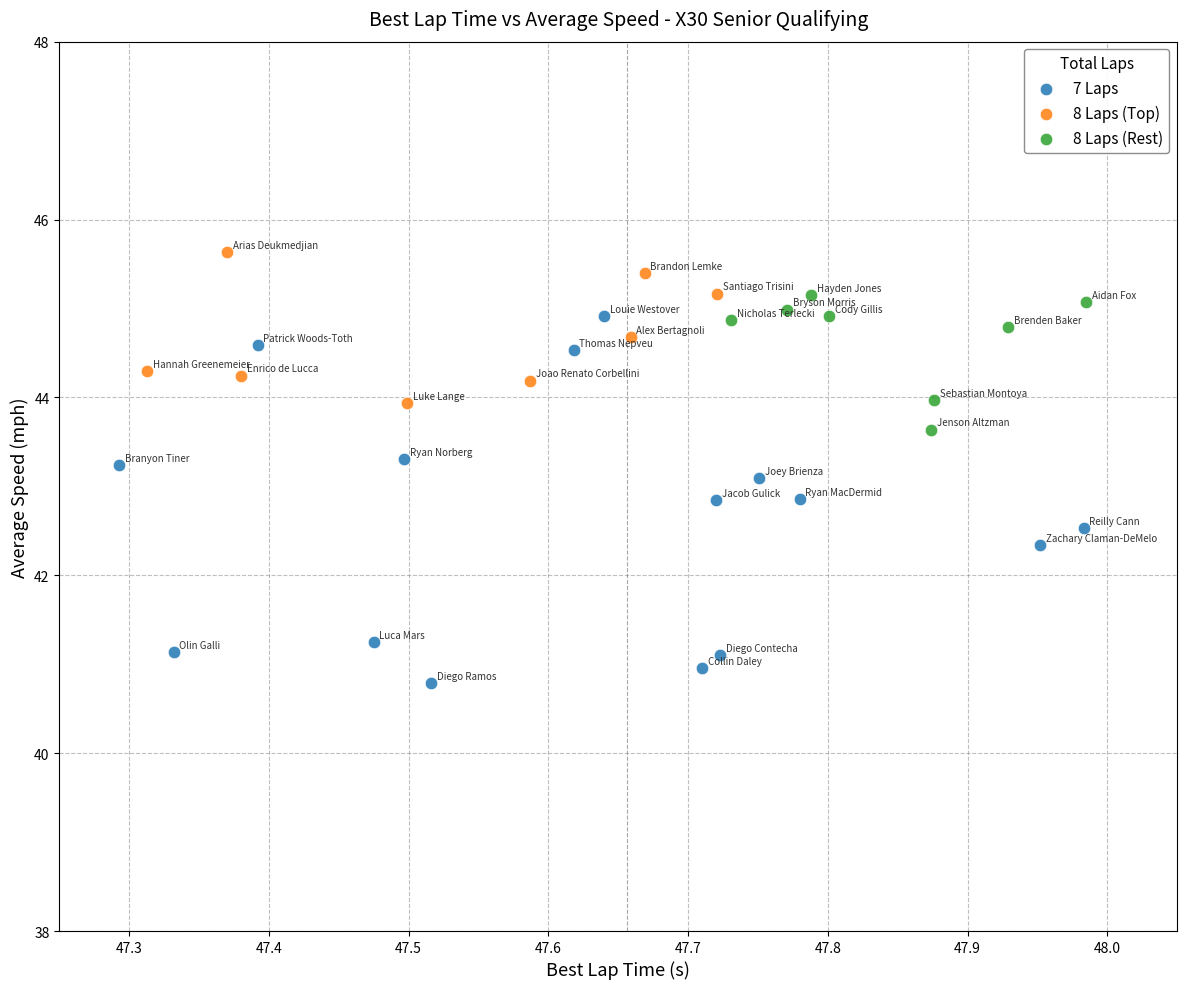

What are all the series names shown in the legend?

7 Laps, 8 Laps (Top), 8 Laps (Rest)